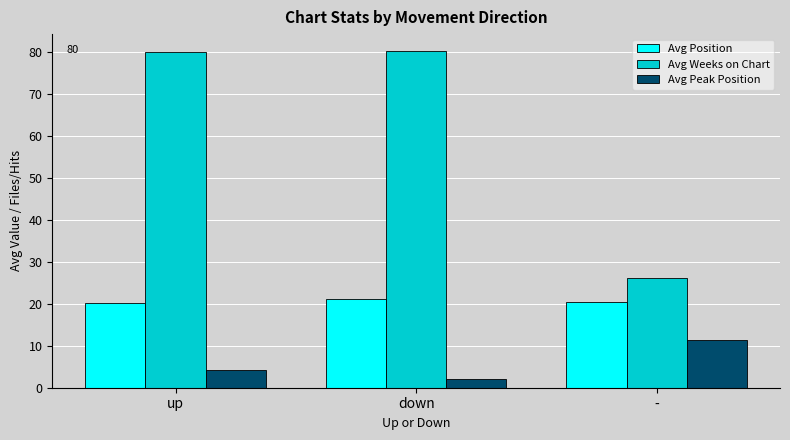

Which series has the largest total across all categories?

Avg Weeks on Chart